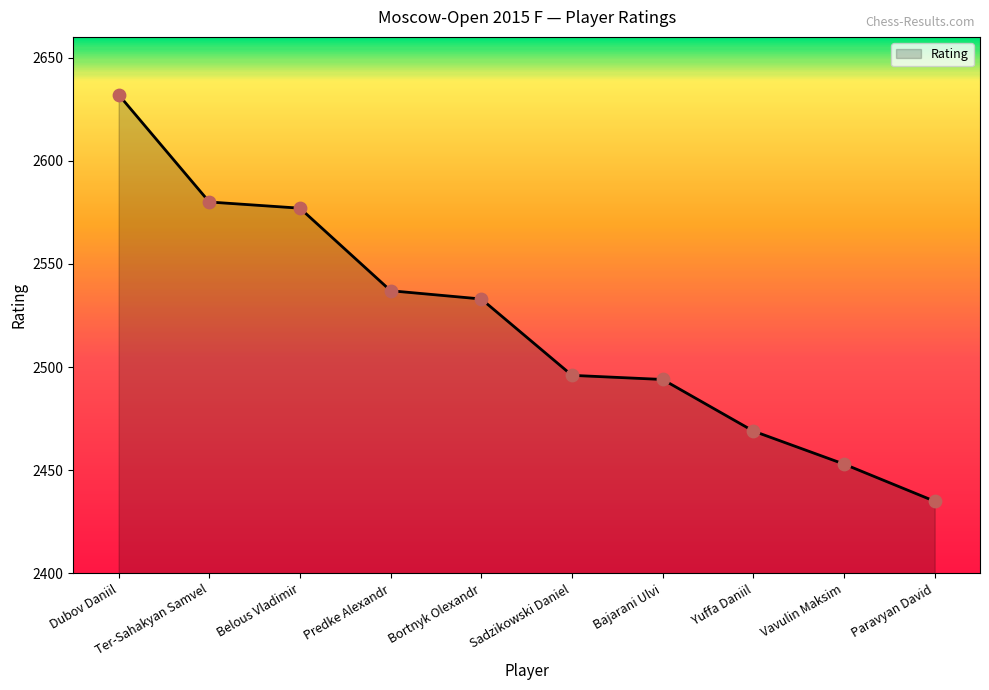

What is the ratio of the value at Ter-Sahakyan Samvel to the value at Bajarani Ulvi?

1.0